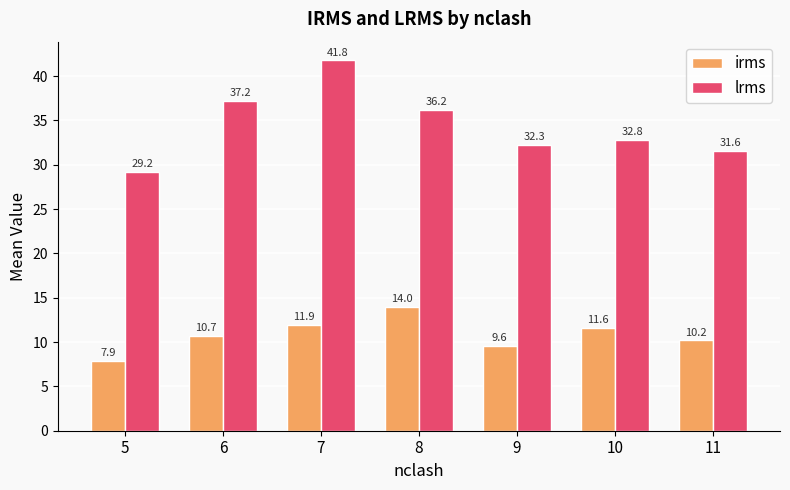

What is the highest value of the irms series?

14.0